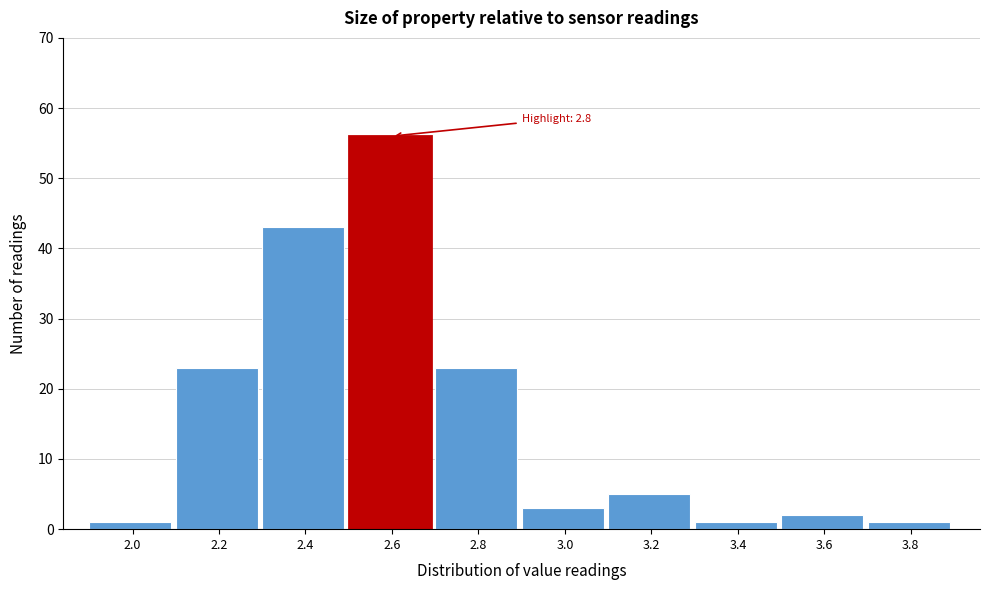

Reading right to left, what are all the values shown in this chart?

3.8=1	3.6=2	3.4=1	3.2=5	3.0=3	2.8=23	2.6=56	2.4=43	2.2=23	2.0=1